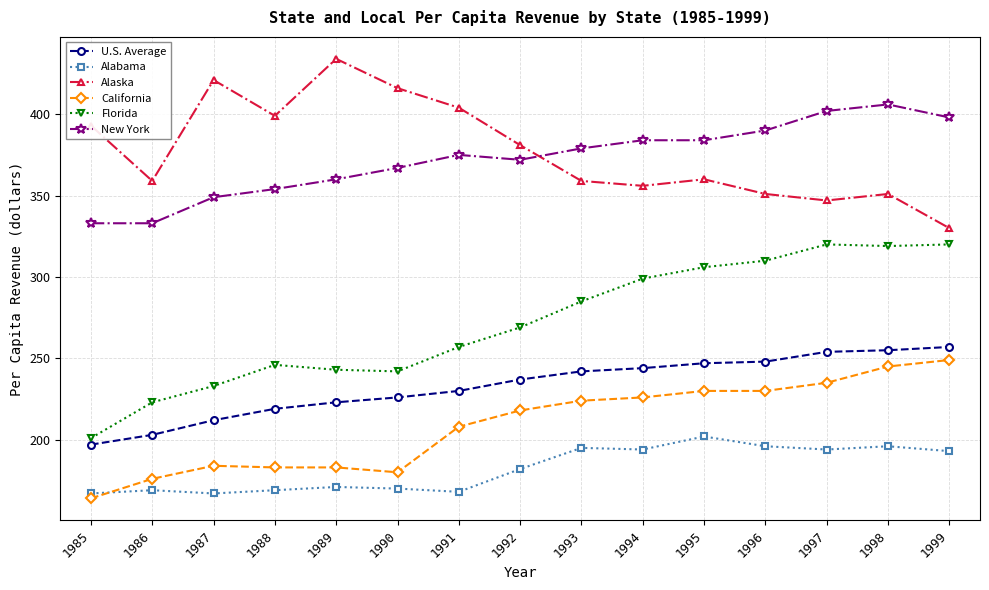

Is the value of New York at 1989 greater than the value of U.S. Average at 1989?

Yes